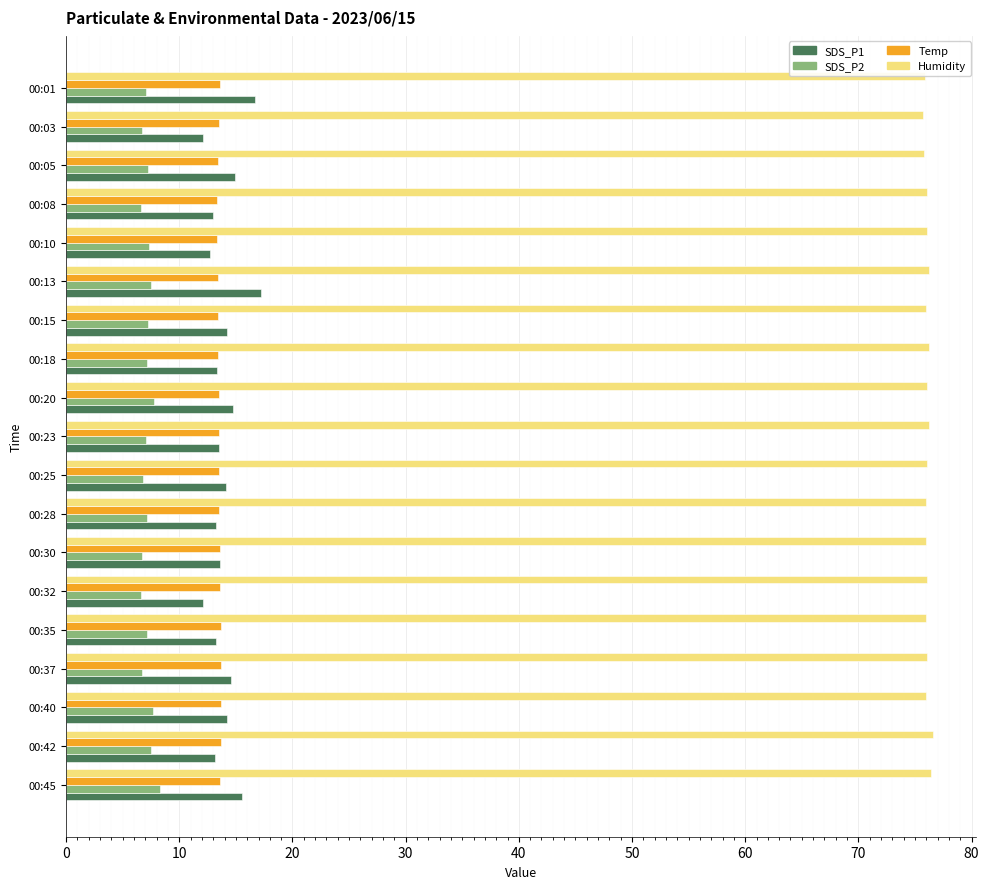

Which series has the largest total across all categories?

Humidity